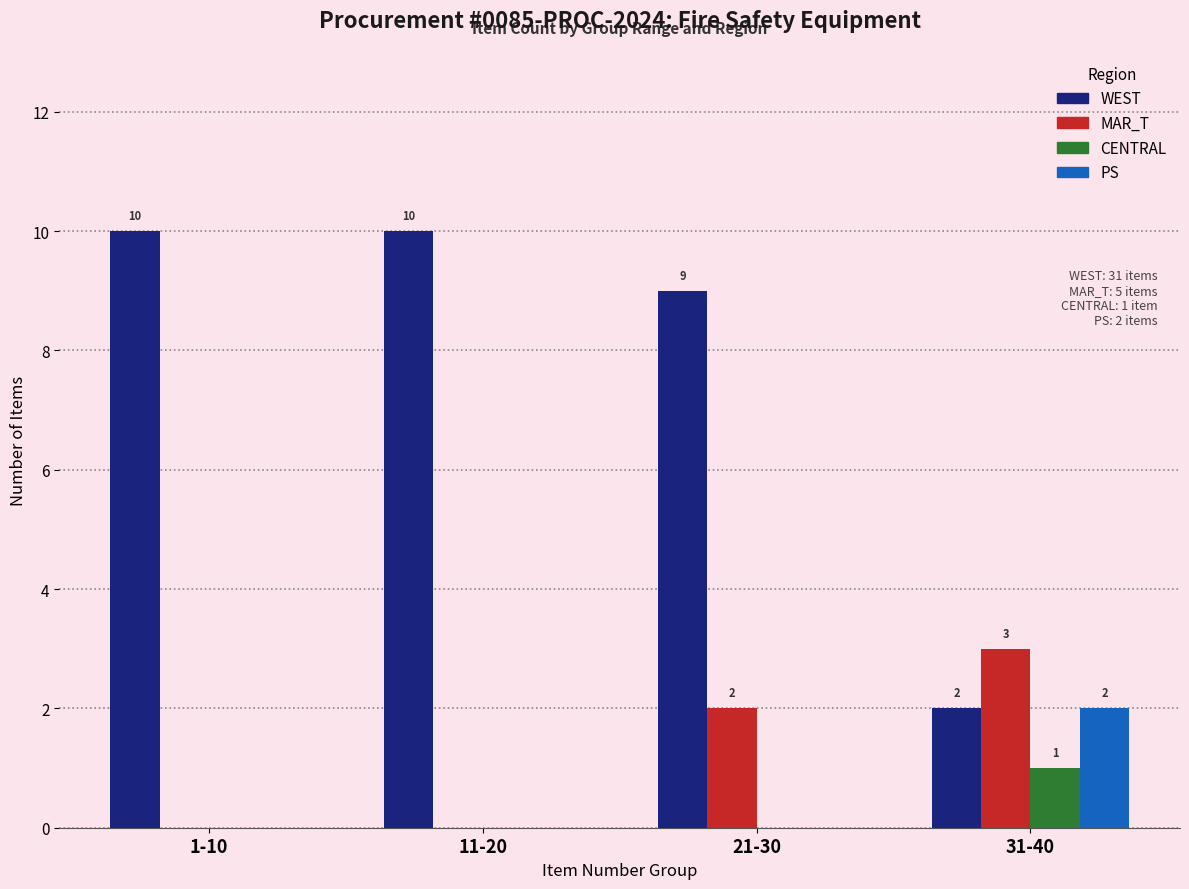

What is the maximum value shown in the chart?

10